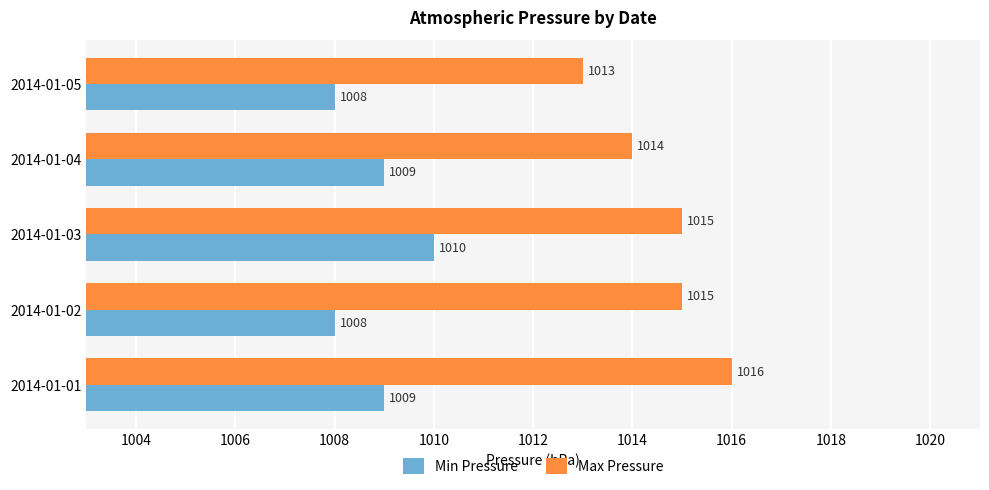

What is the total value across all series at 2014-01-05?

2021